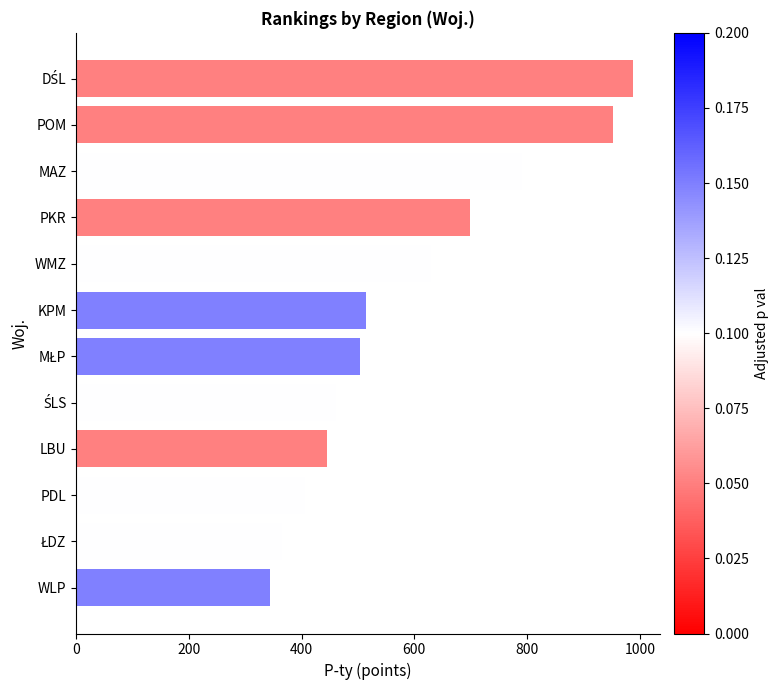

What is the change in value from LBU to MAZ?

+346